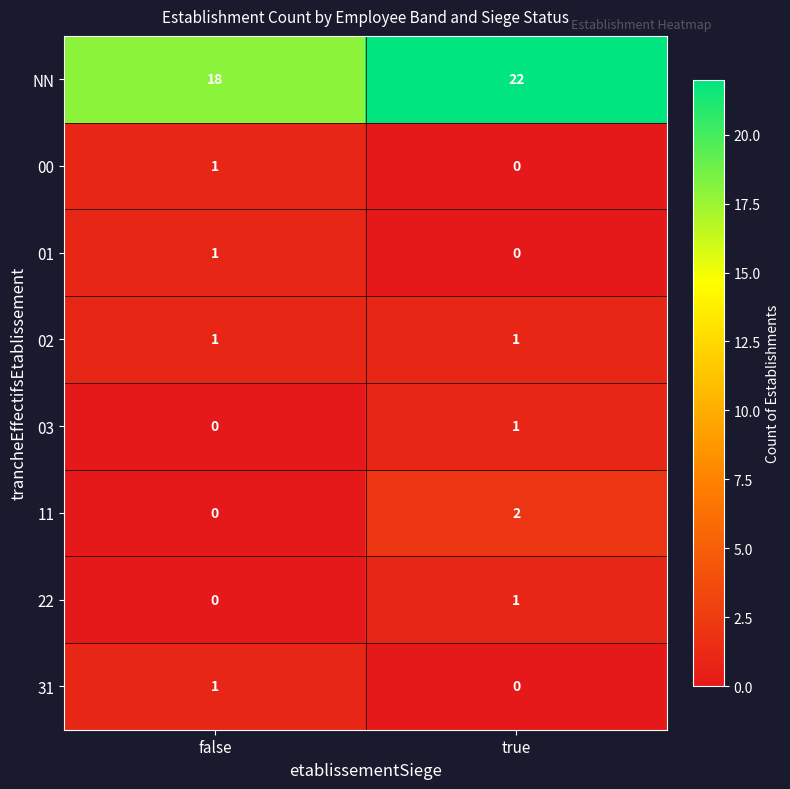

Count the number of categories in the chart.

2